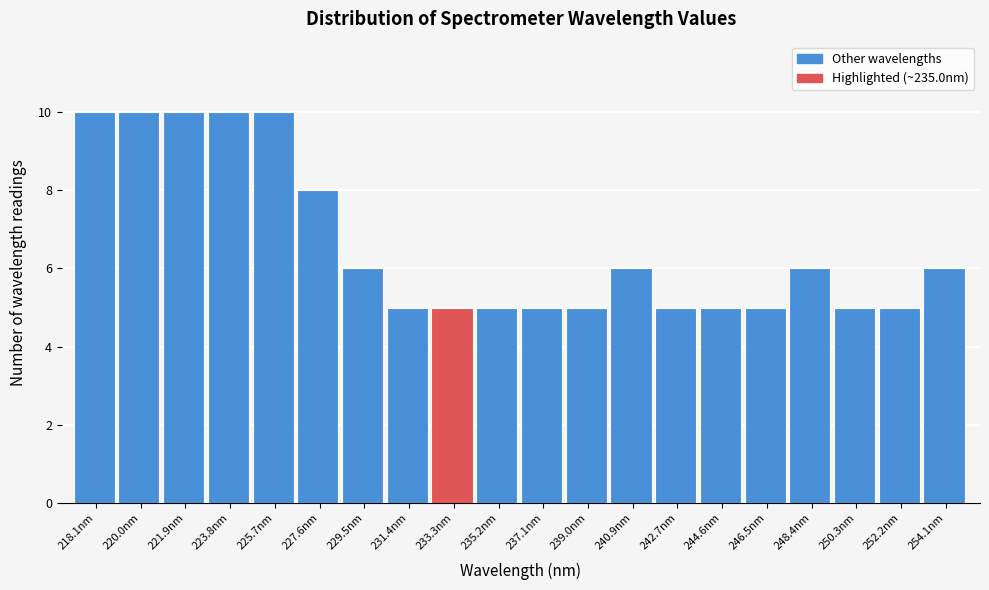

Reading right to left, extract all data points from this chart.

254.1nm=6	252.2nm=5	250.3nm=5	248.4nm=6	246.5nm=5	244.6nm=5	242.7nm=5	240.9nm=6	239.0nm=5	237.1nm=5	235.2nm=5	233.3nm=5	231.4nm=5	229.5nm=6	227.6nm=8	225.7nm=10	223.8nm=10	221.9nm=10	220.0nm=10	218.1nm=10